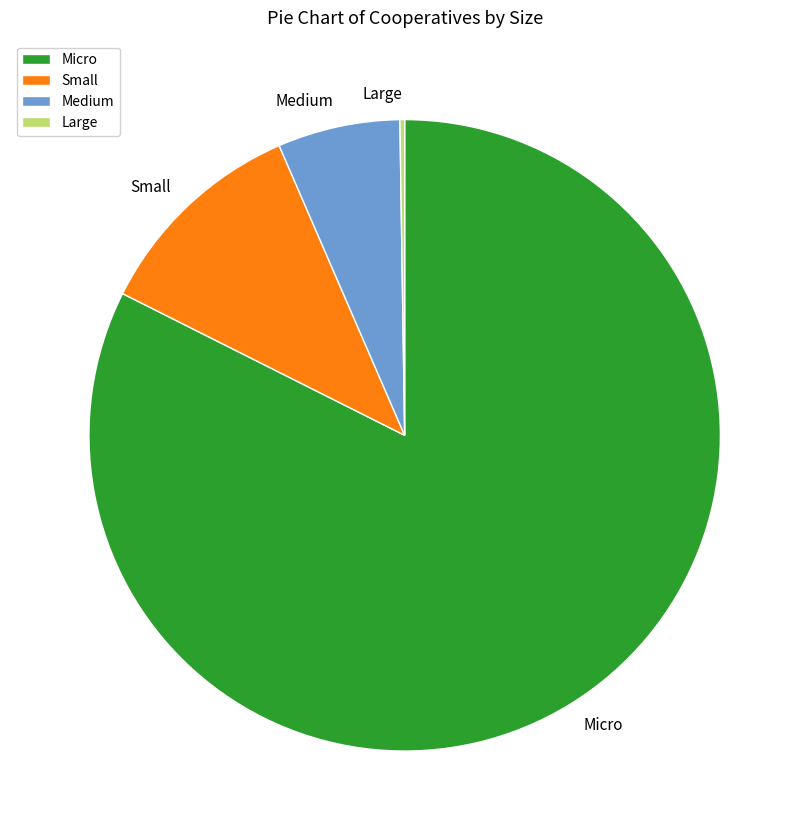

Is the sum of Small and Medium greater than half?

No